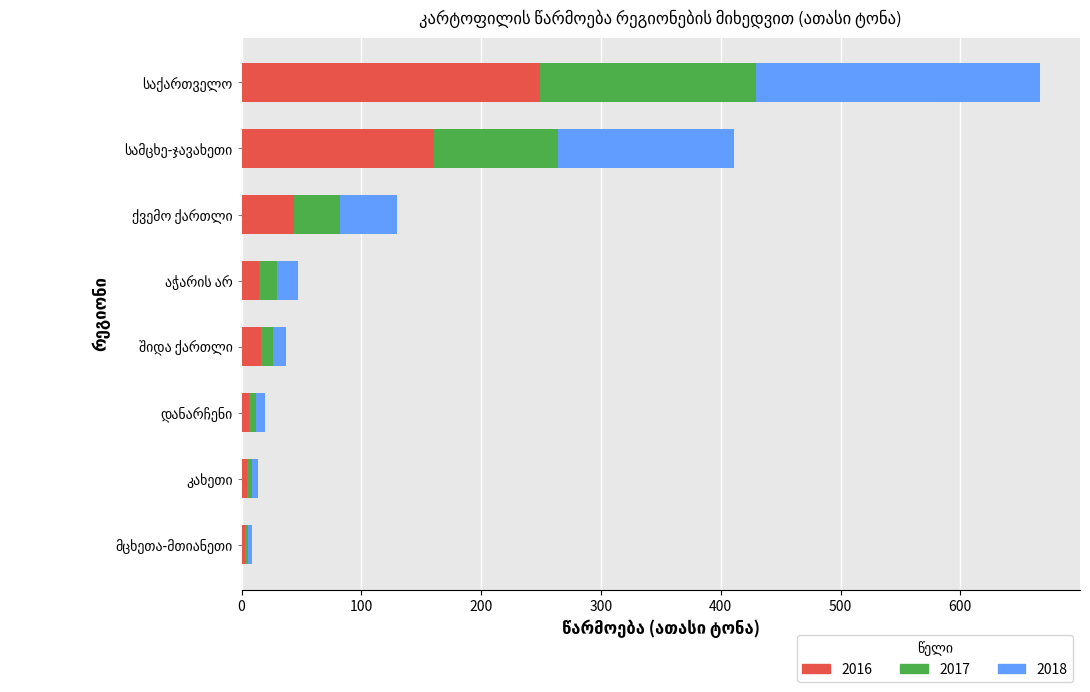

What is the highest value of the 2016 series?

249.0